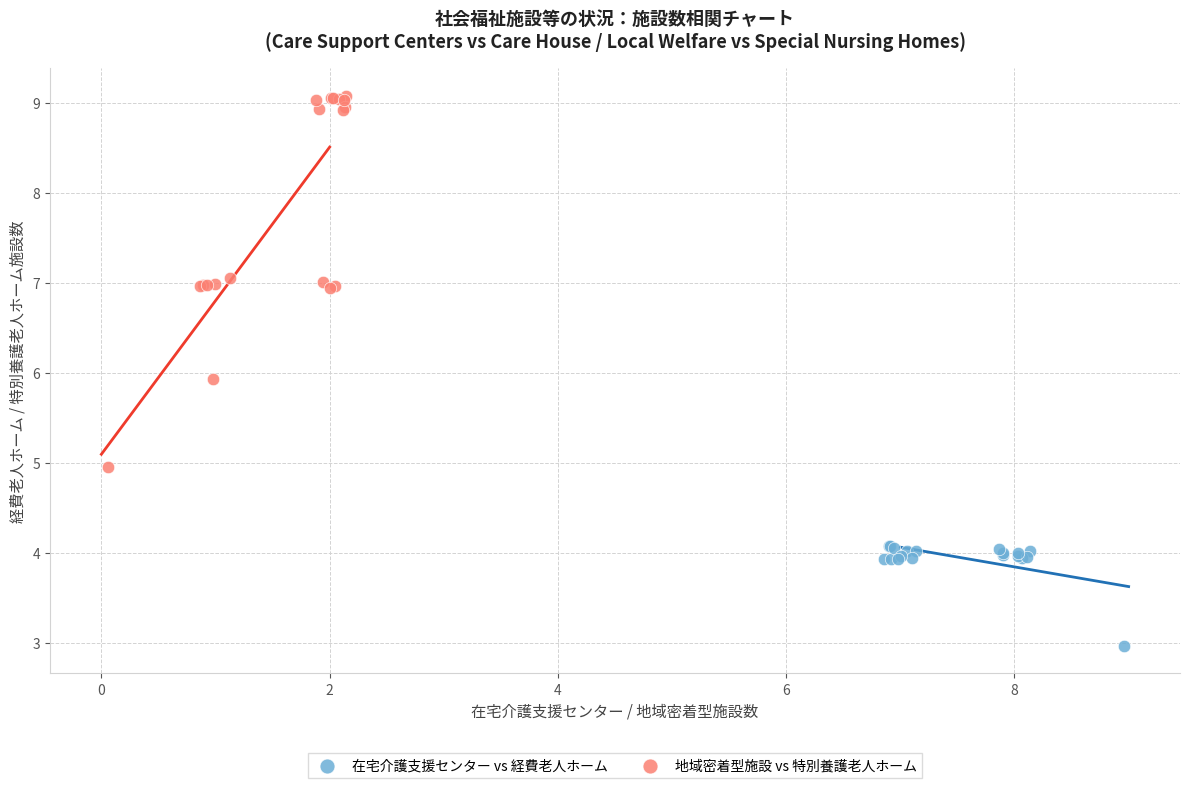

Which series reaches the minimum Y coordinate?

在宅介護支援センター vs 経費老人ホーム